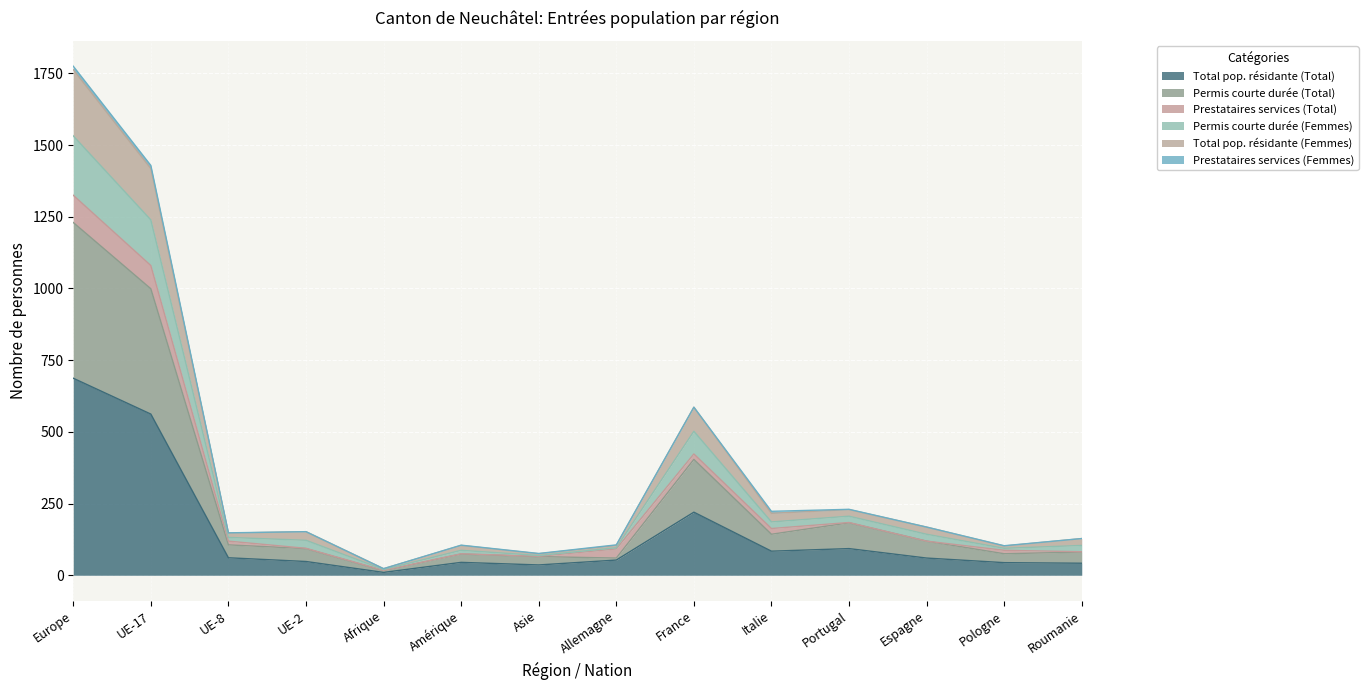

True or false: Total pop. résidante (Femmes) and Permis courte durée (Femmes) intersect in this chart.

False